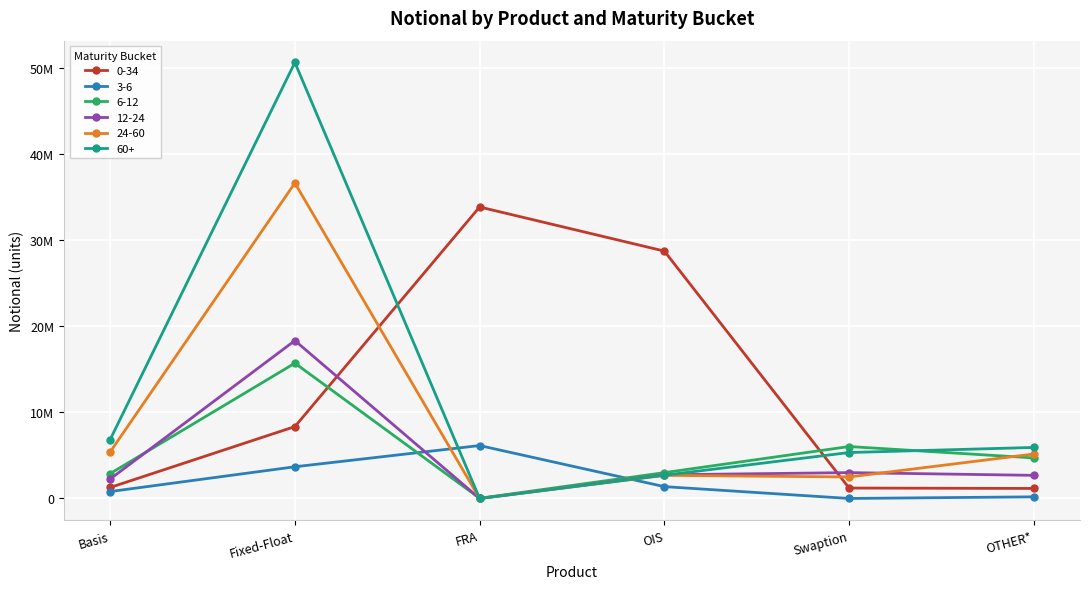

Between which two adjacent categories do 3-6 and 24-60 first intersect?

Fixed-Float and FRA